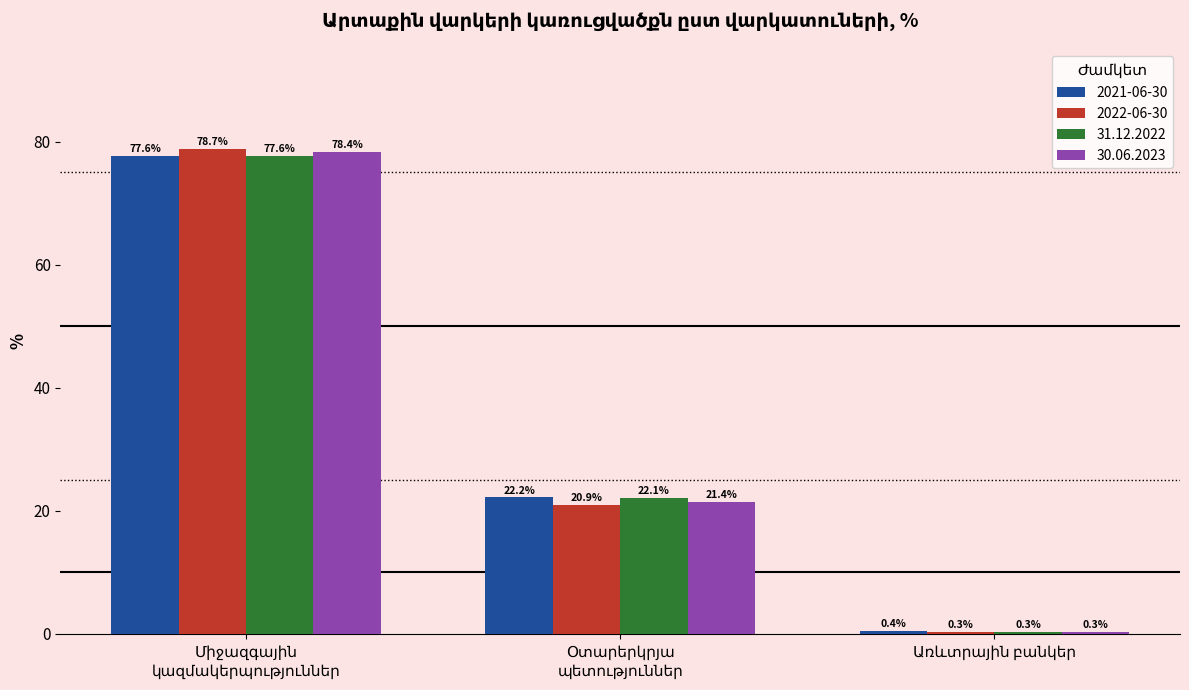

Does the chart contain any negative values?

No